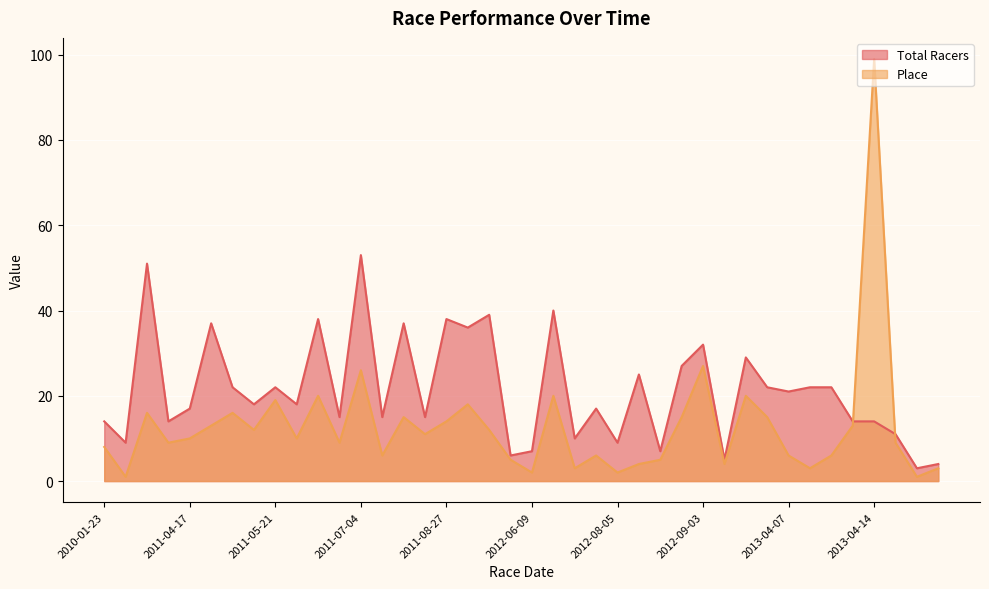

At which category does Total Racers reach its first local peak?

2011-03-27